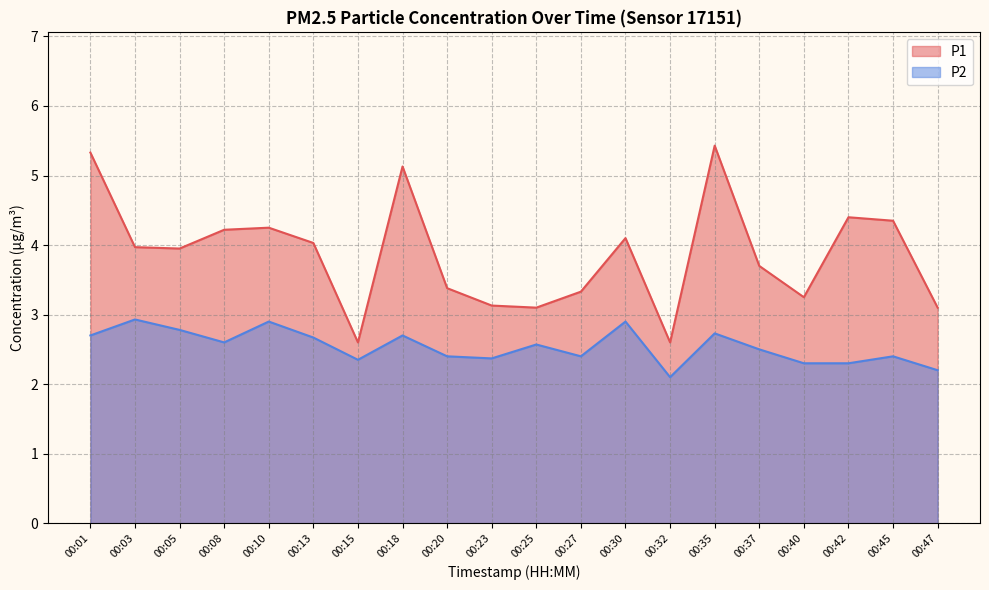

True or false: P2 and P1 intersect in this chart.

False